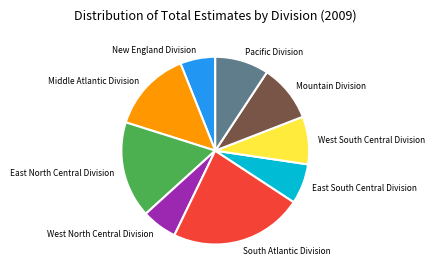

Do New England Division and West North Central Division together represent more than half of the pie?

No